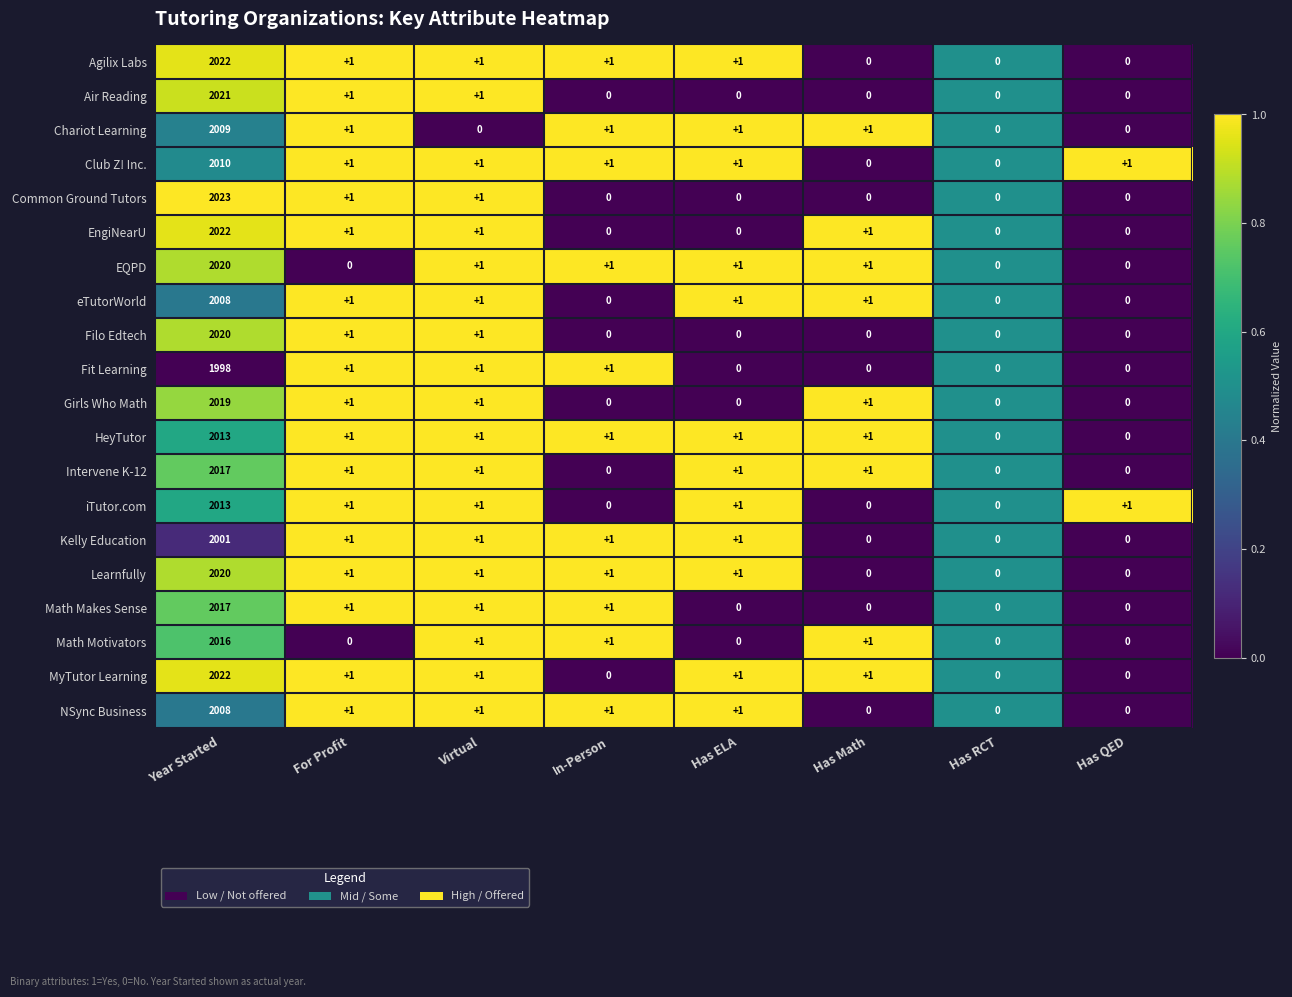

At which label does Kelly Education first exceed 1?

Year Started